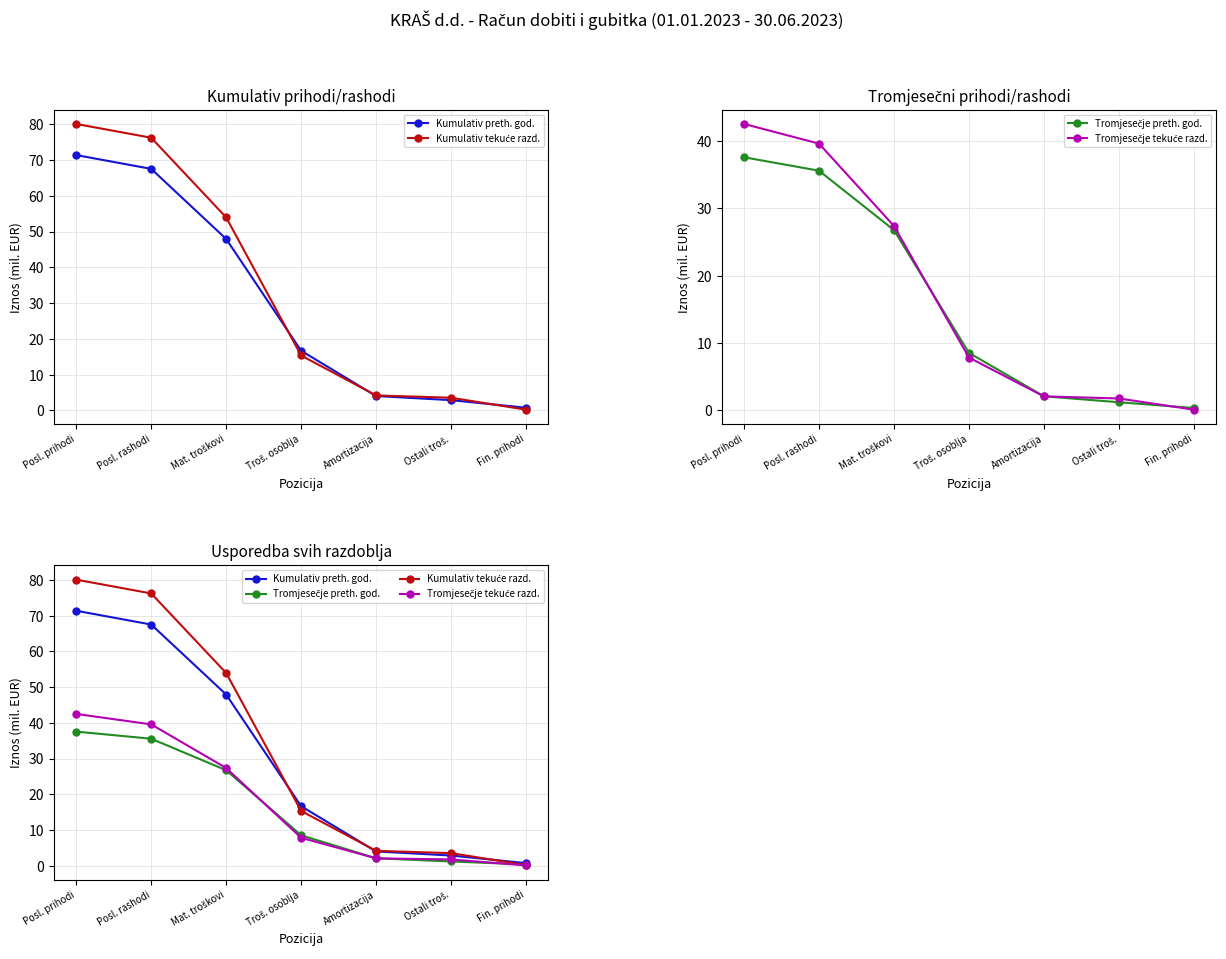

What is the difference between the highest and lowest values at Fin. prihodi?

0.6